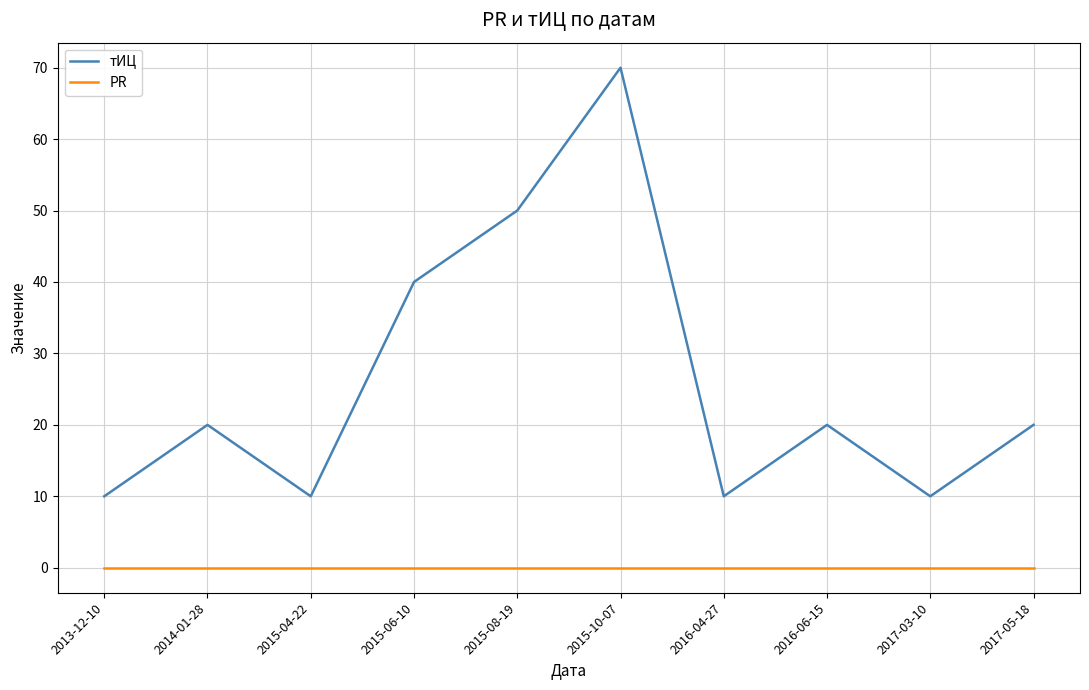

Count the тИЦ values in the range 10 to 40.

8